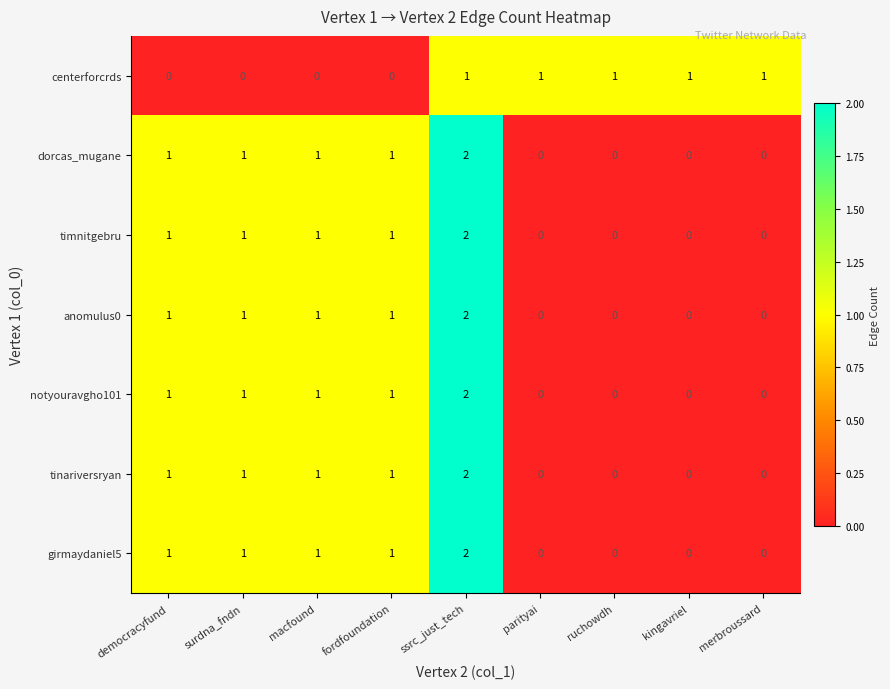

The centerforcrds series shows 1 at ruchowdh. True or false?

True